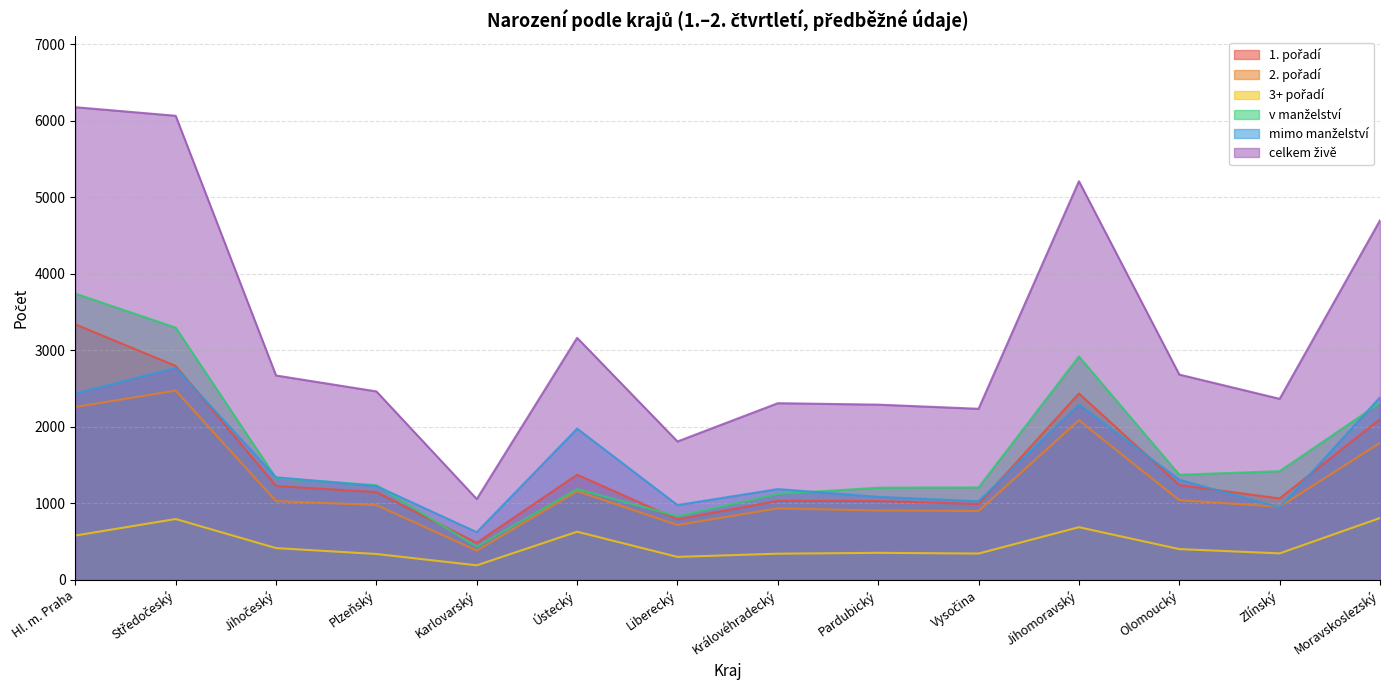

What is the spread (max minus min) of values at Moravskoslezský?

3889